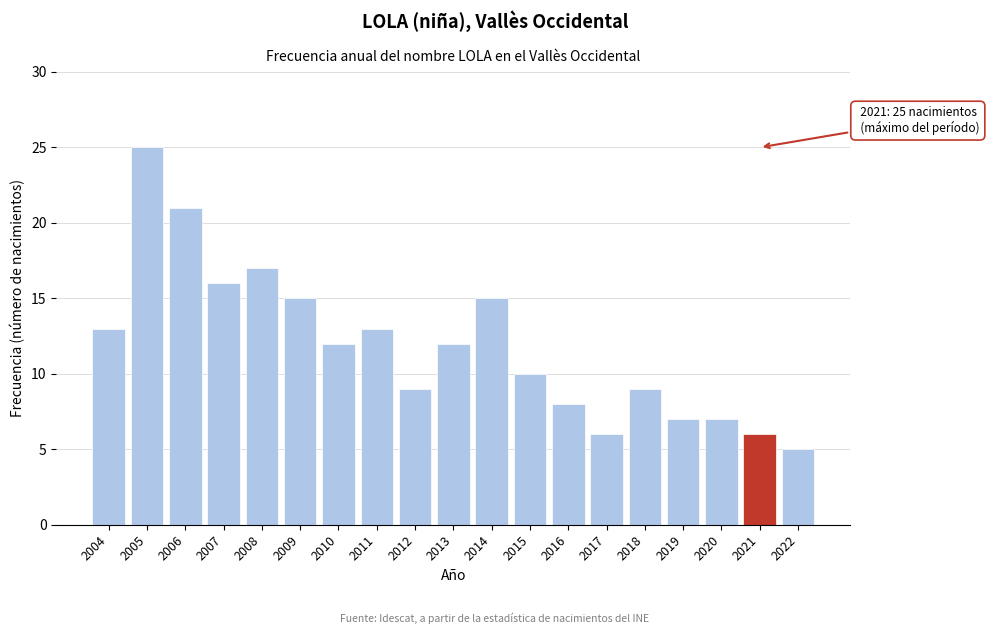

Reading right to left, transcribe all the data shown in this chart.

5	6	7	7	9	6	8	10	15	12	9	13	12	15	17	16	21	25	13